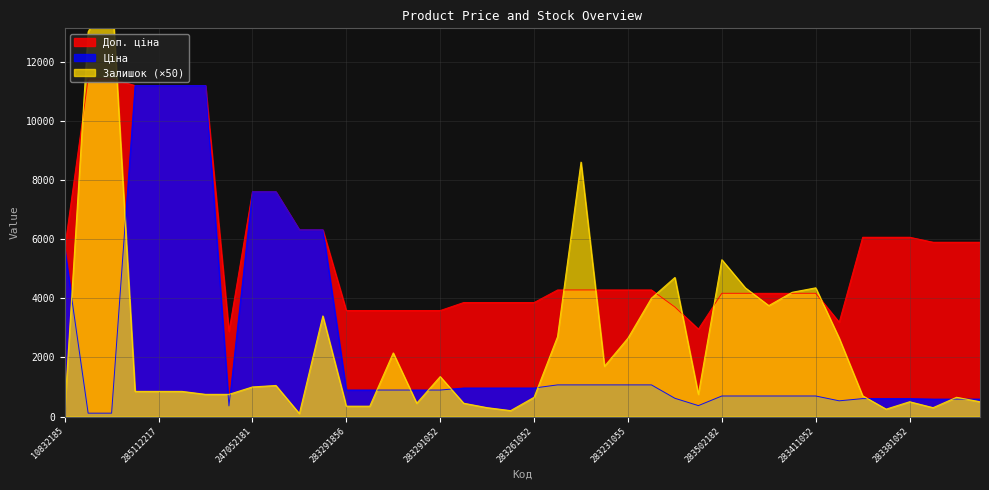

What is the total value across all series at 283231055?

7998.9